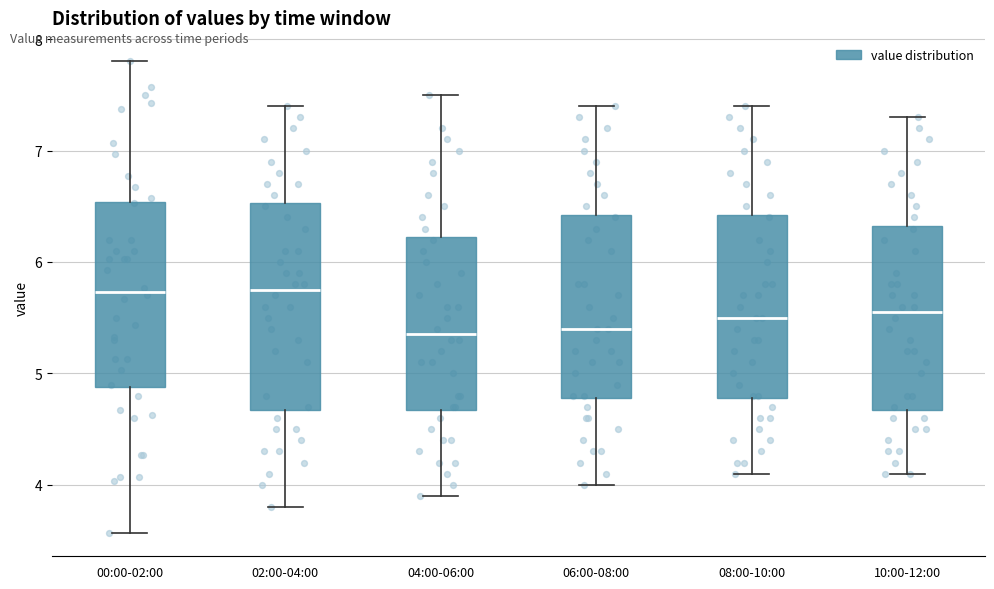

Where does the upper whisker of the box for 10:00-12:00 end on the y-axis? The values are not printed on the chart, so give them approximately, as read against the axis.

7.3